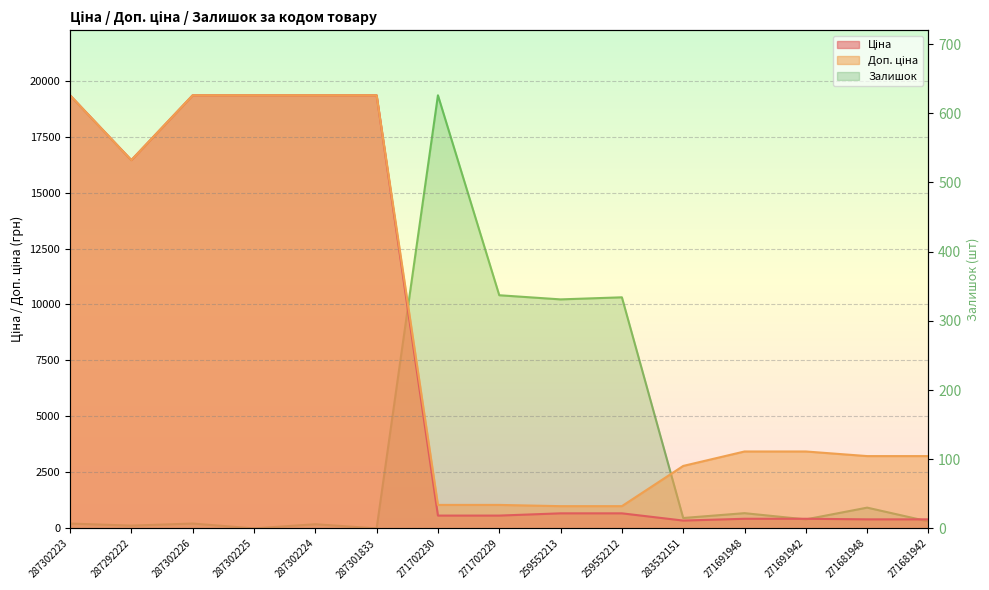

Count the number of data series in this chart.

3